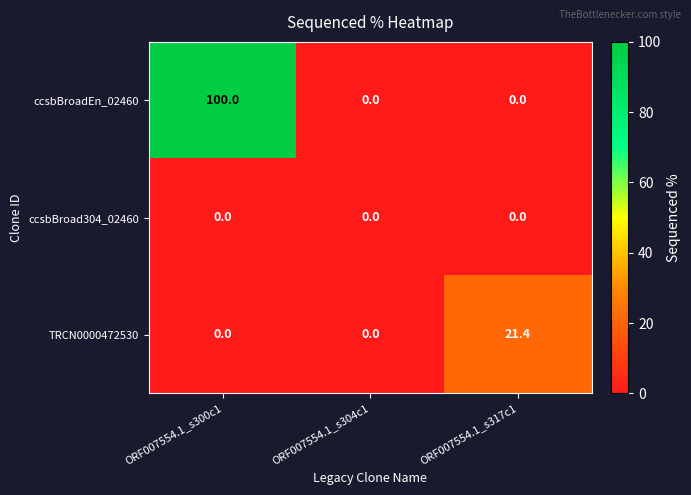

Reading left to right, what are all the values shown in this chart?

ccsbBroadEn_02460: 100.0	0.0	0.0
ccsbBroad304_02460: 0.0	0.0	0.0
TRCN0000472530: 0.0	0.0	21.4